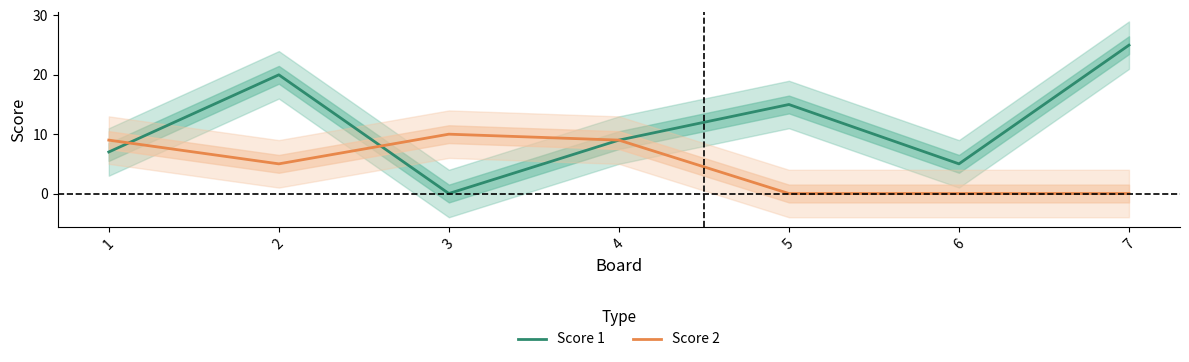

Between 6 and 1, which is larger?

1